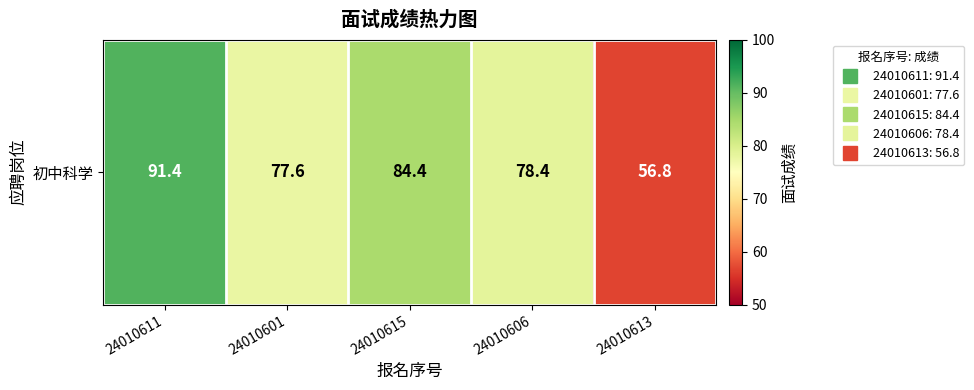

Between 24010601 and 24010613, which is larger?

24010601